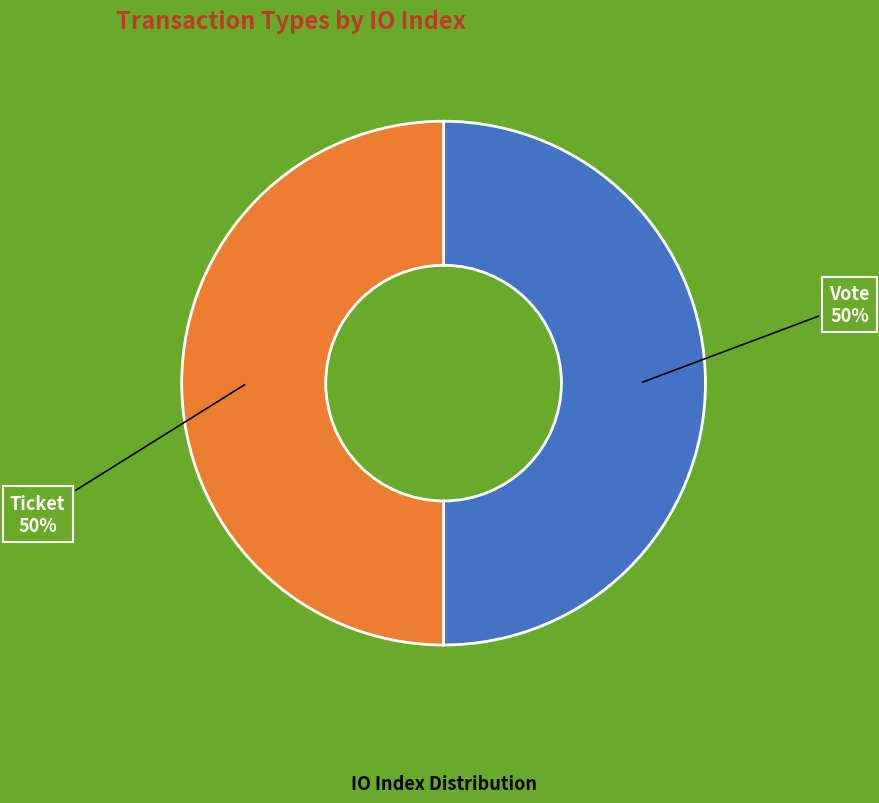

To the nearest percent, what is the average slice percentage?

50%